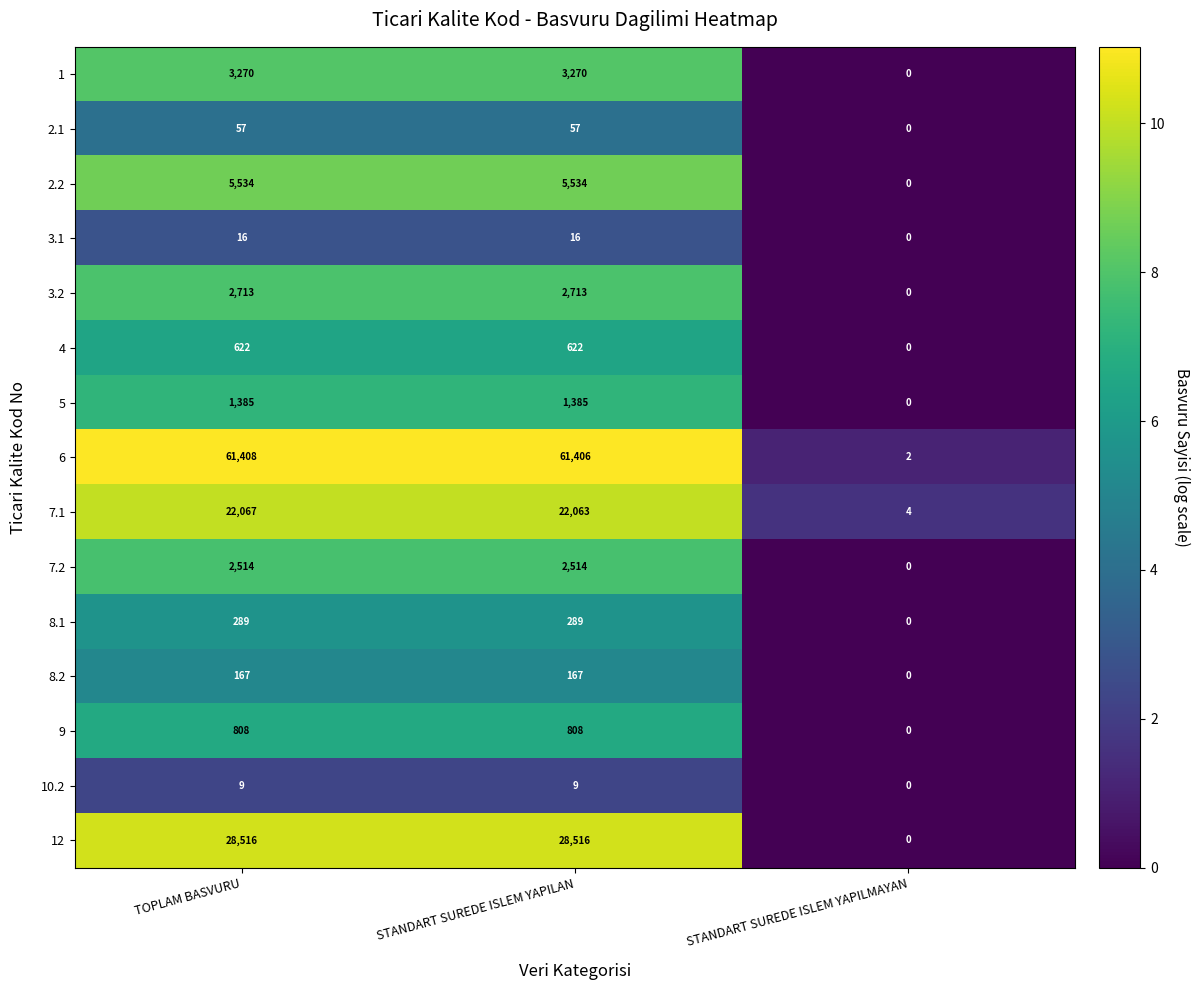

Which series changed the most between TOPLAM BASVURU and STANDART SUREDE ISLEM YAPILAN?

7.1